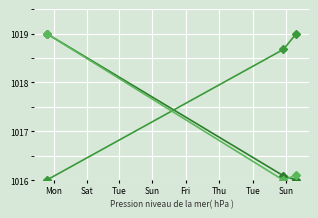

What is the minimum value shown in the chart?

1016.0